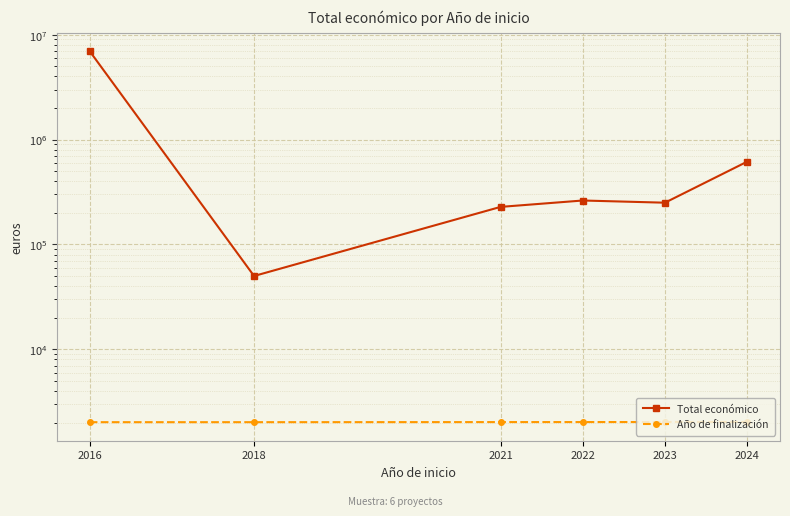

True or false: Año de finalización and Total económico cross at least once.

False